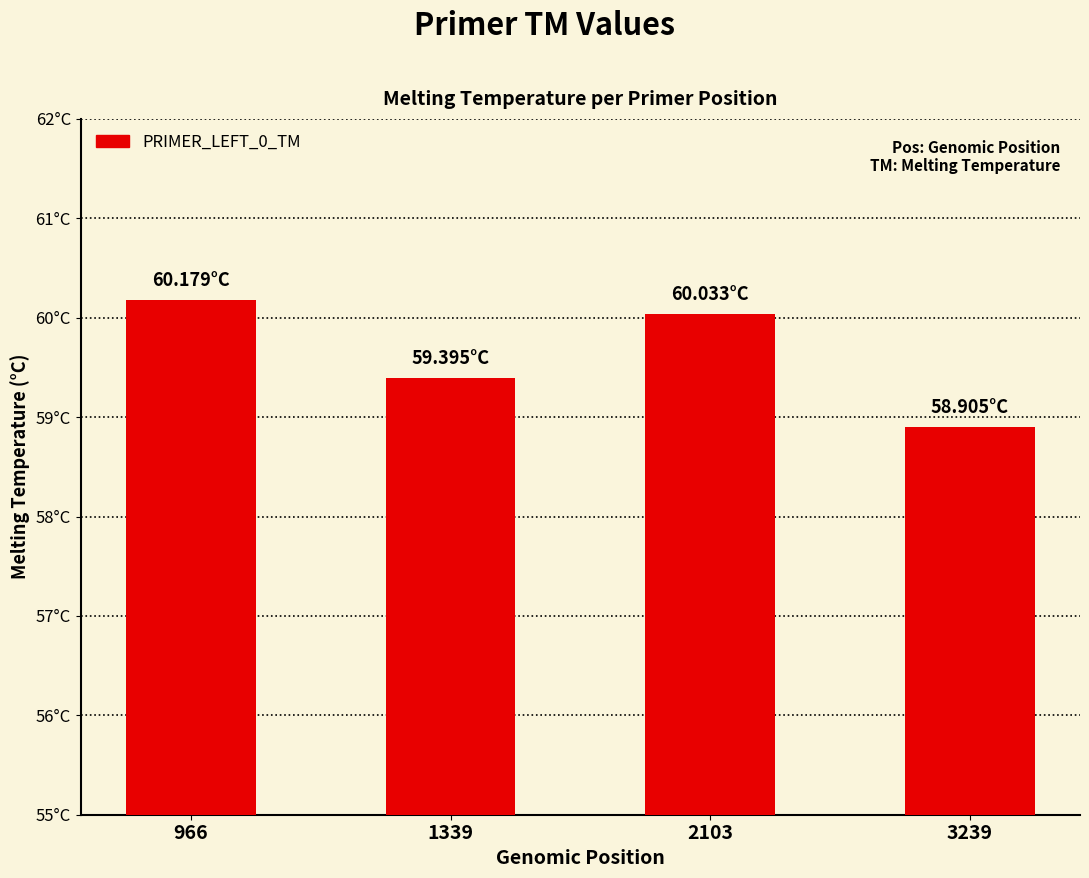

Is it true that the value at 966 is 79.6?

False